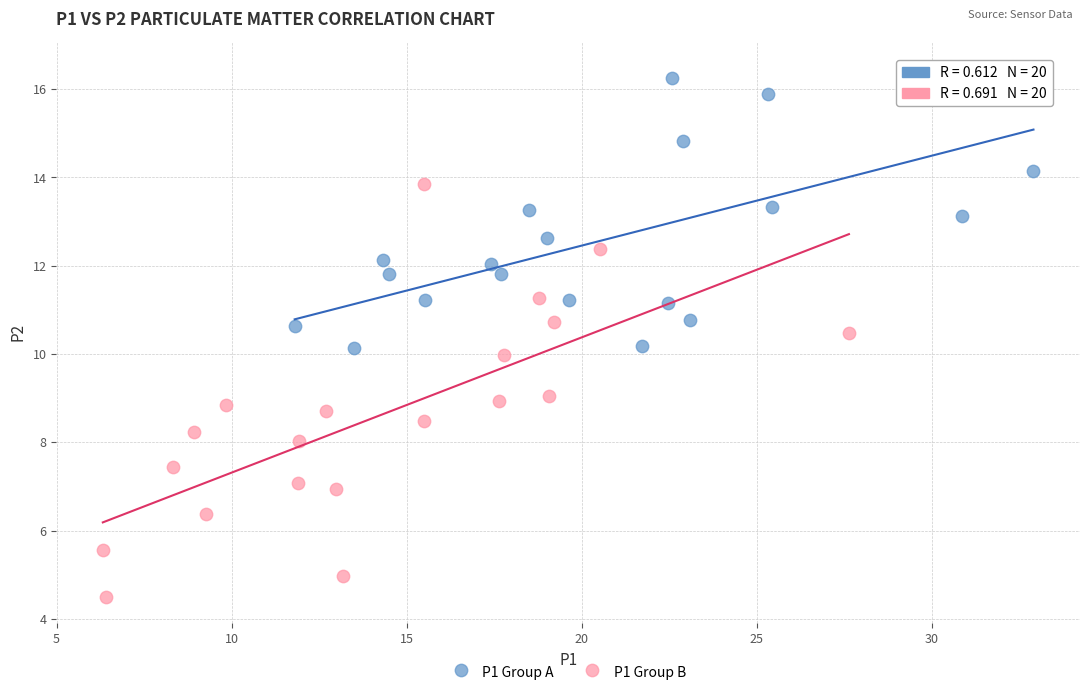

Which series reaches the minimum Y coordinate?

P1 Group B